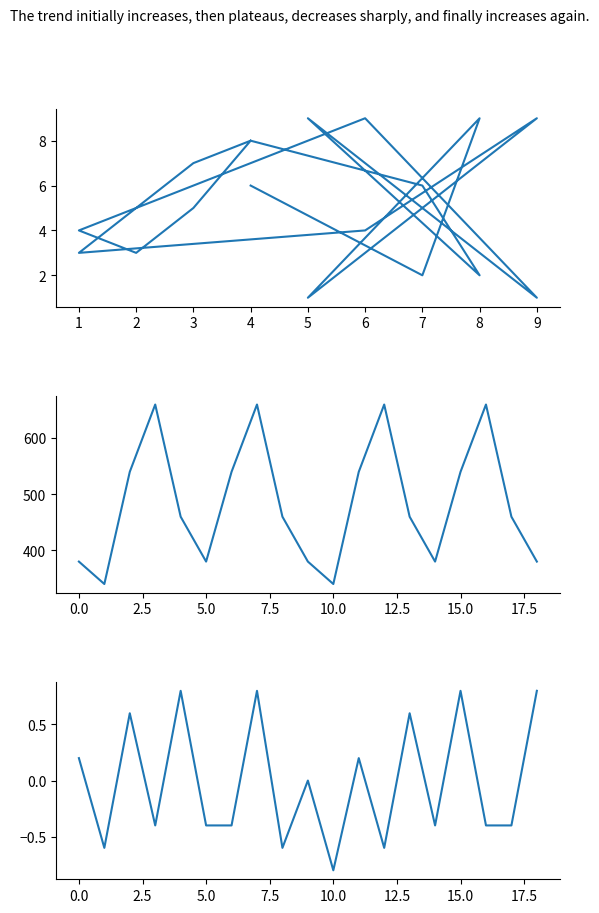

Which series has the largest range (max minus min)?

col_7